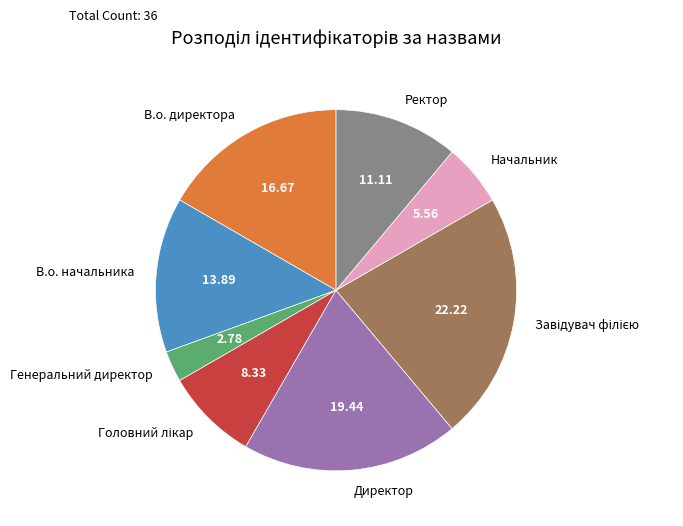

Is there any slice that represents more than half of the pie?

No